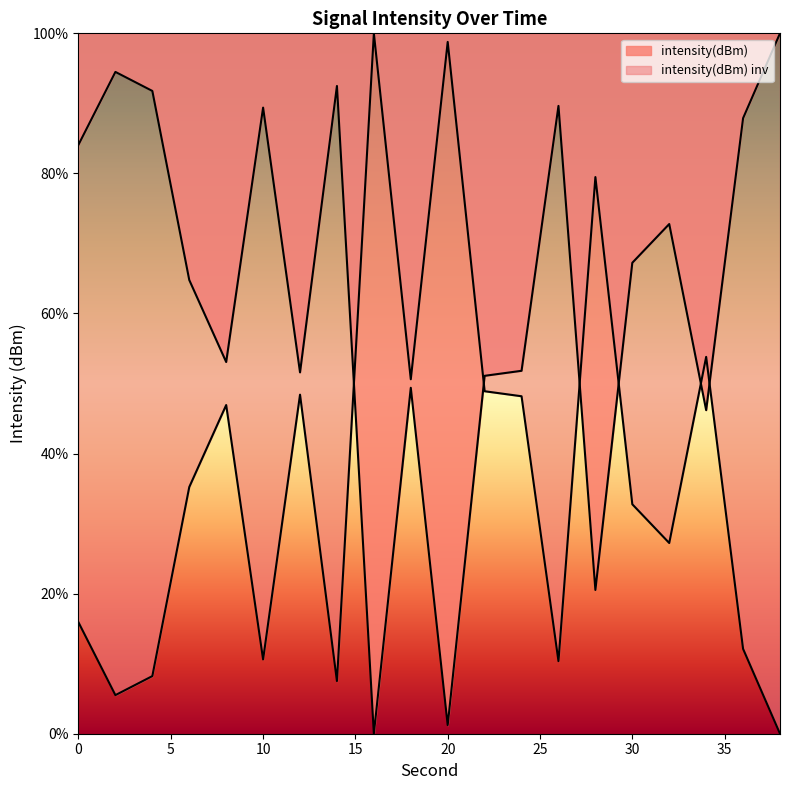

What is the sum of all values?

1259.5